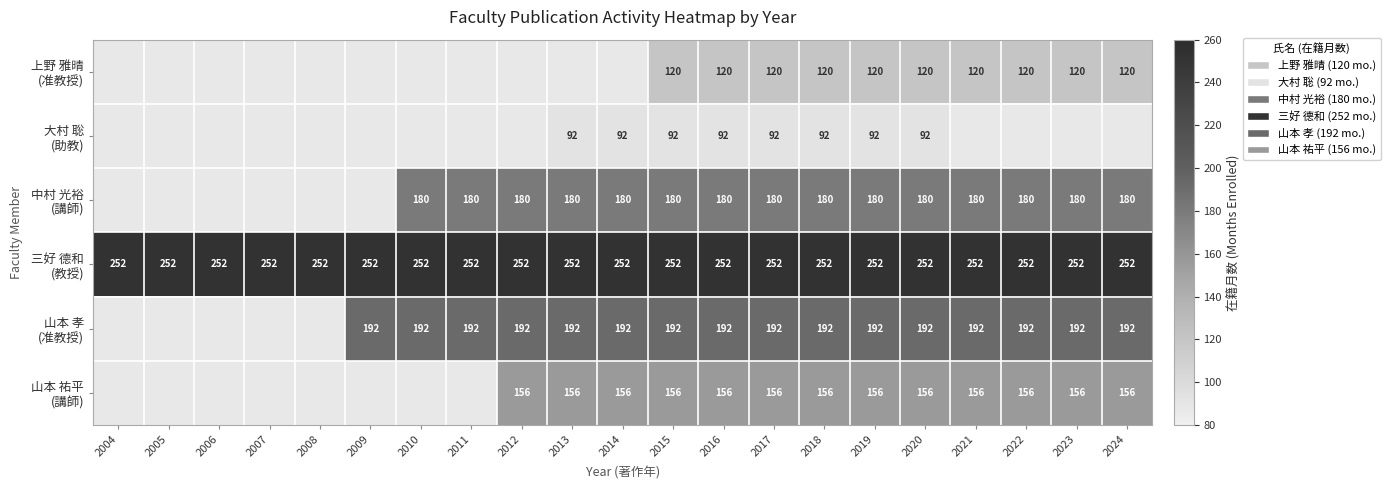

How many positive values does the 山本 祐平 (講師) series have?

13